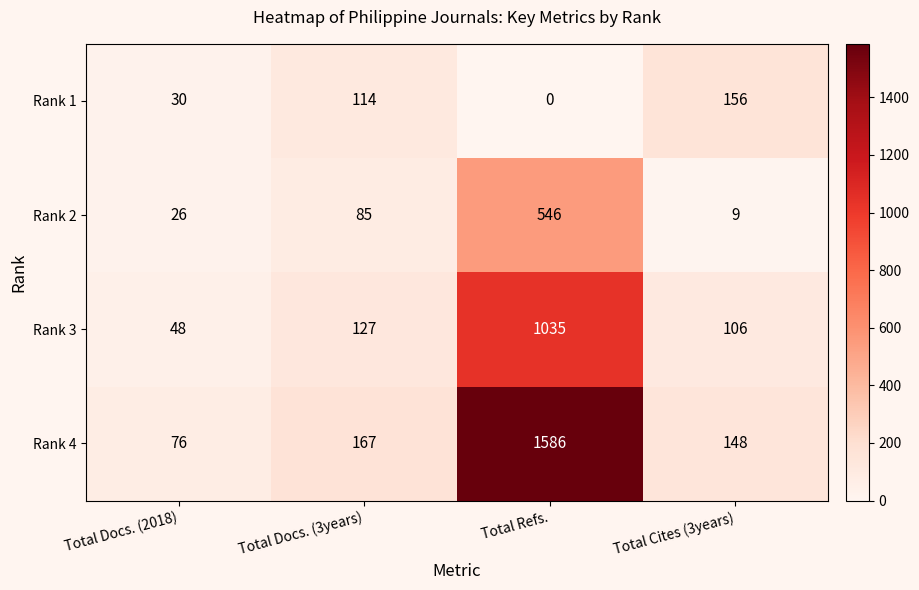

List the series in order of their peak value, highest first.

Rank 4, Rank 3, Rank 2, Rank 1